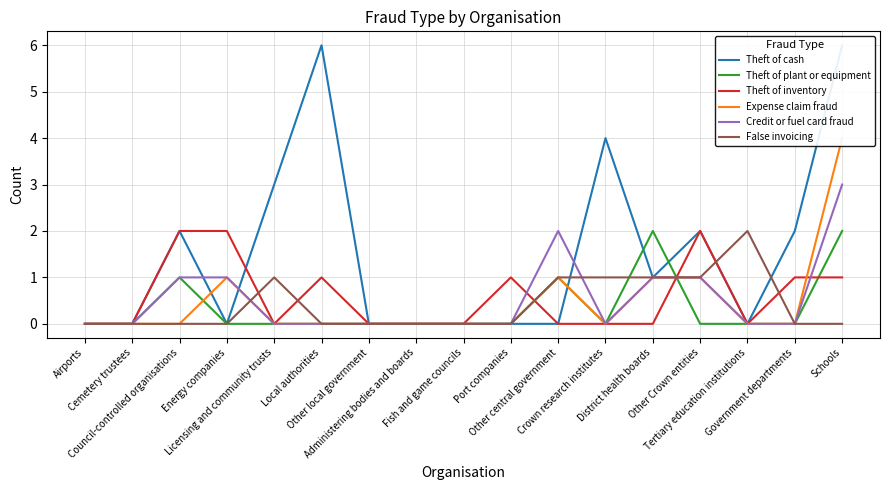

How many data points in Expense claim fraud are above 0?

5